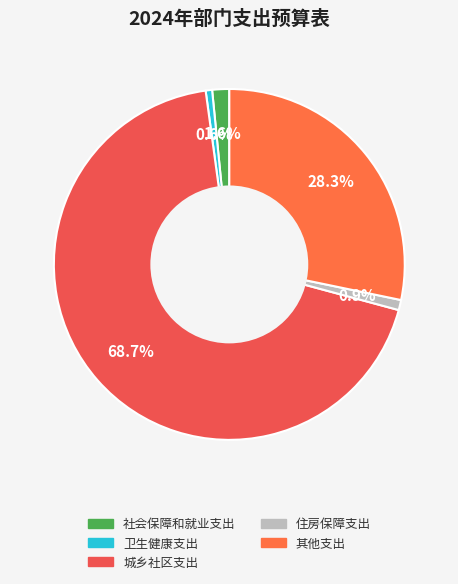

What is the change in value from 城乡社区支出 to 住房保障支出?

-22834422.6